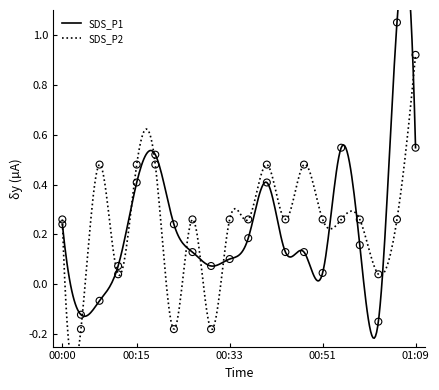

At which category is the sum across all series the highest?

01:09